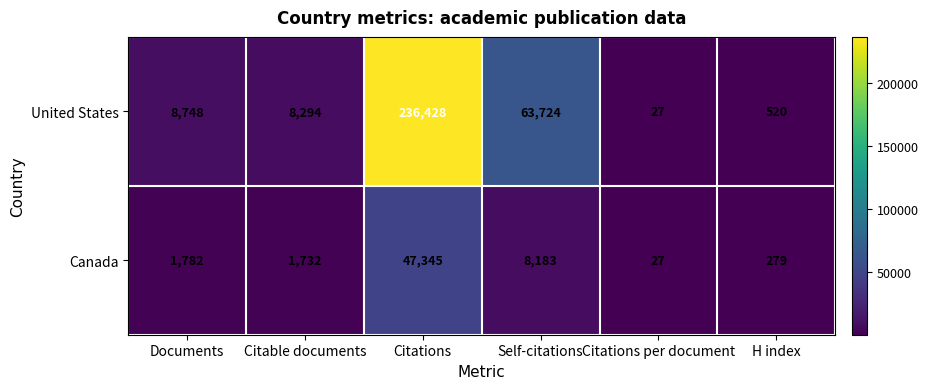

What is the average value of the Canada series?

9891